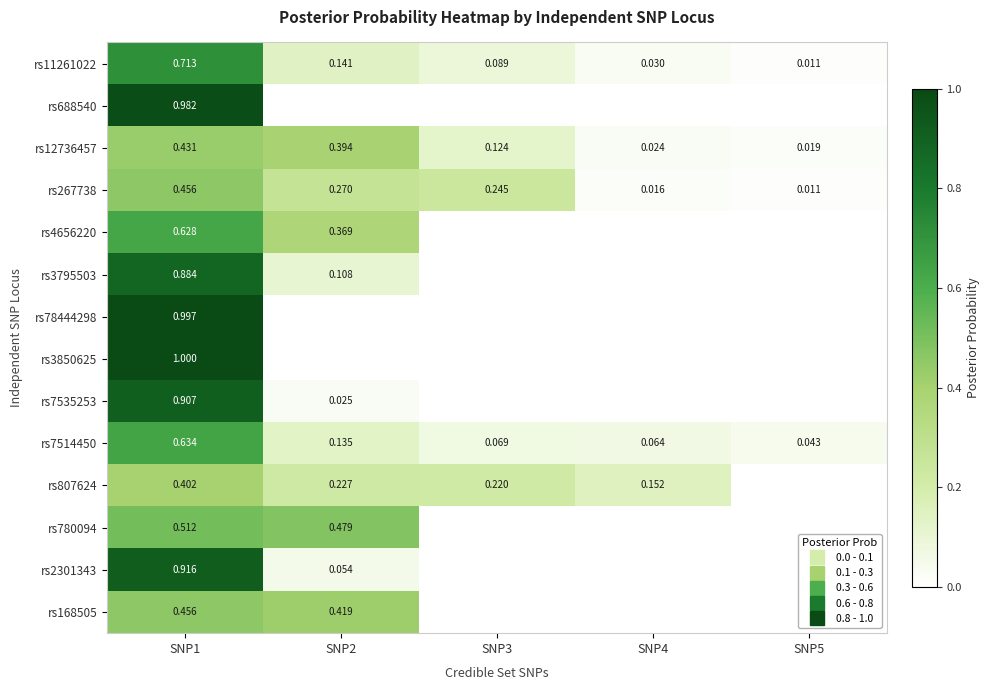

Between SNP3 and SNP5, which series saw the biggest shift?

rs267738